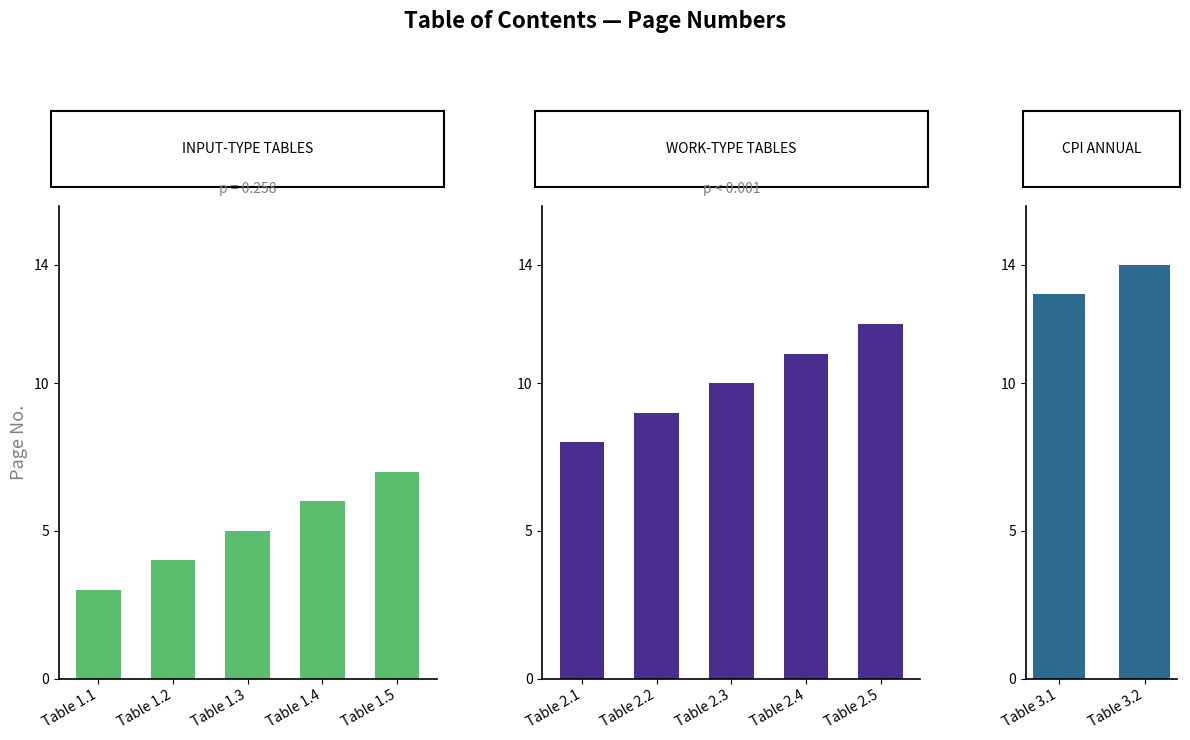

What is the ratio of the value at Table 2.2 to the value at Table 1.5?

1.3